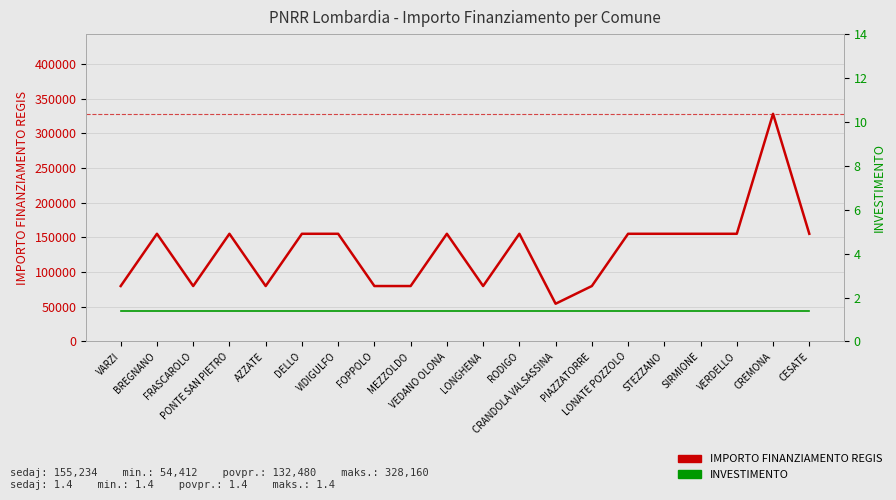

Which category has the highest value in the INVESTIMENTO series?

VARZI